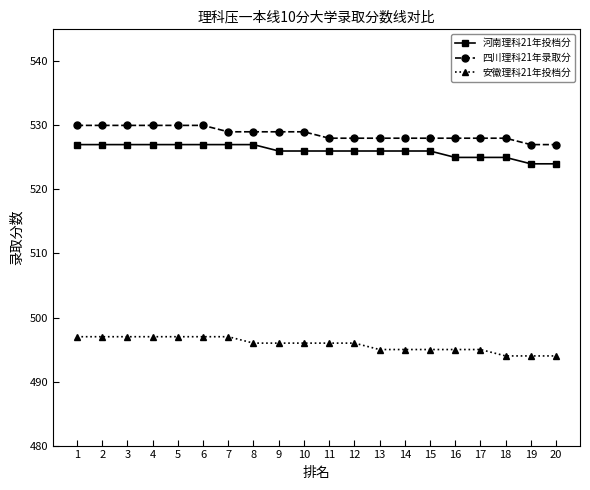

Reading right to left, extract all data points from this chart.

河南理科21年投档分: 524	524	525	525	525	526	526	526	526	526	526	526	527	527	527	527	527	527	527	527
四川理科21年录取分: 527	527	528	528	528	528	528	528	528	528	529	529	529	529	530	530	530	530	530	530
安徽理科21年投档分: 494	494	494	495	495	495	495	495	496	496	496	496	496	497	497	497	497	497	497	497